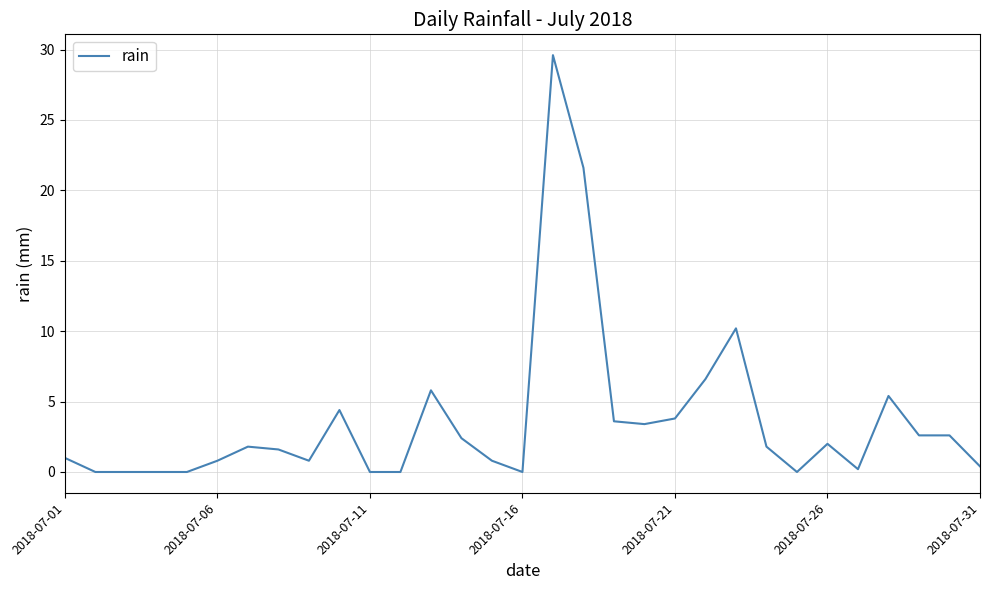

How many points are higher than both their immediate neighbors (excluding endpoints)?

7